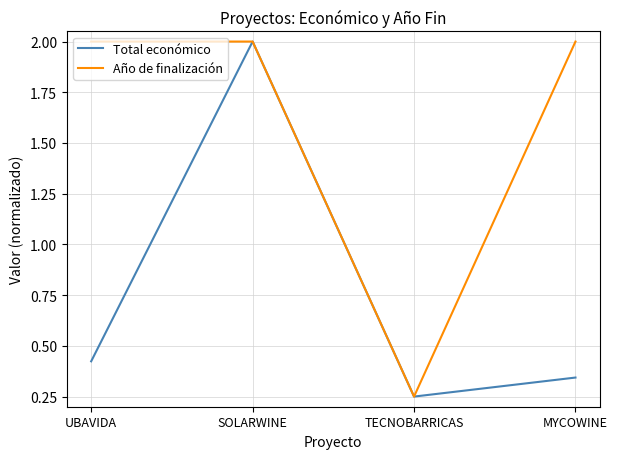

Rank the series by their average value, from highest to lowest.

Año de finalización, Total económico